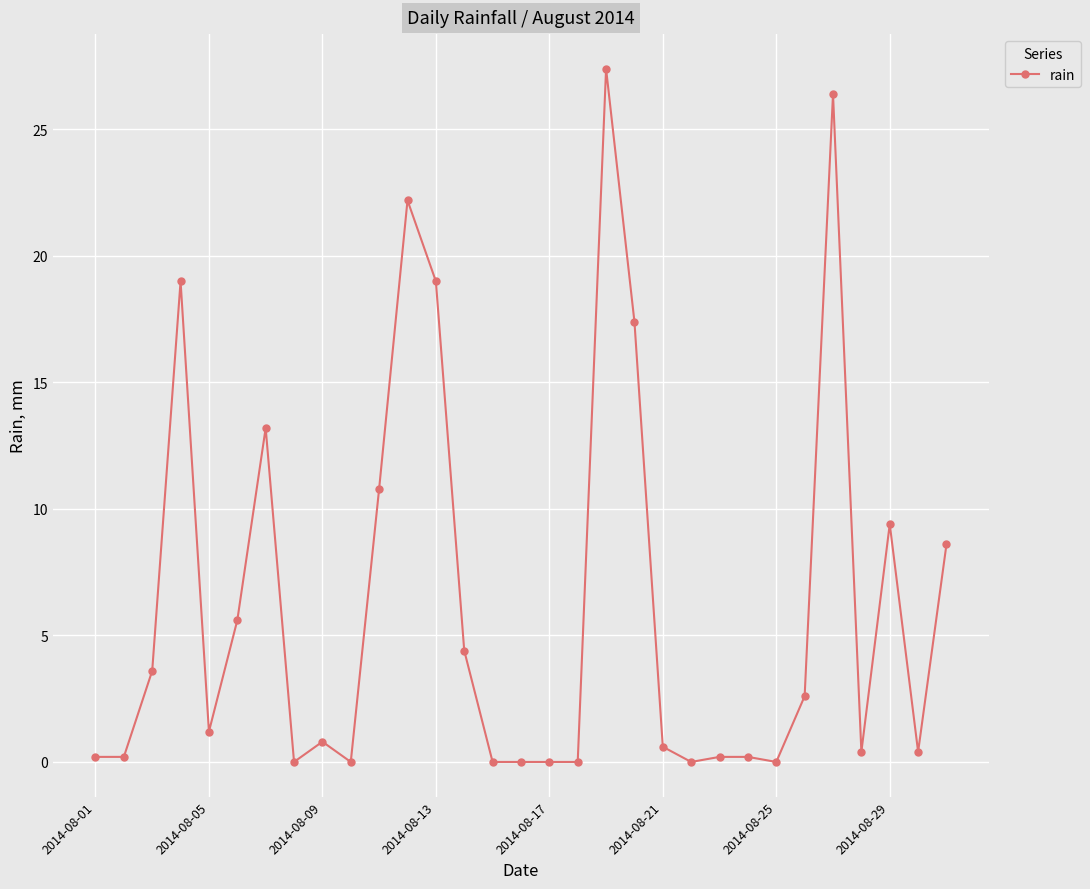

What is the average value?

6.3